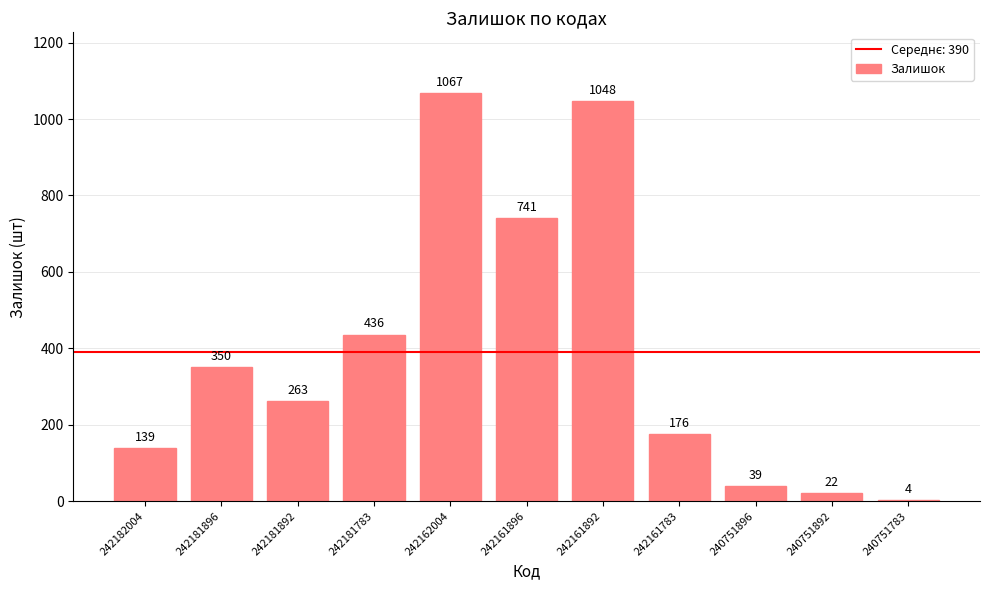

What is the greatest value displayed?

1067